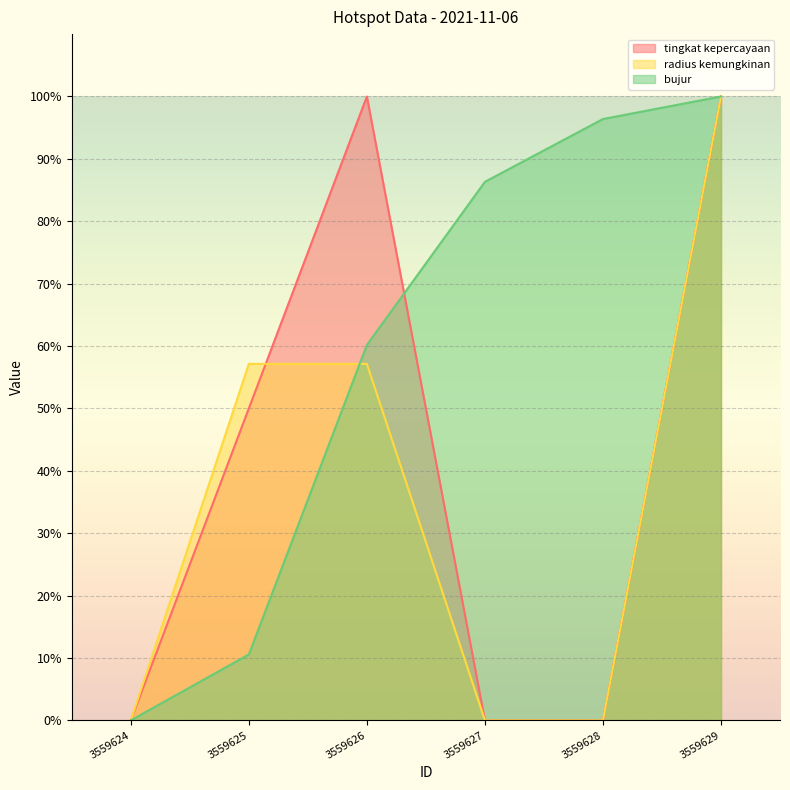

How many data points in bujur are above 86?

3